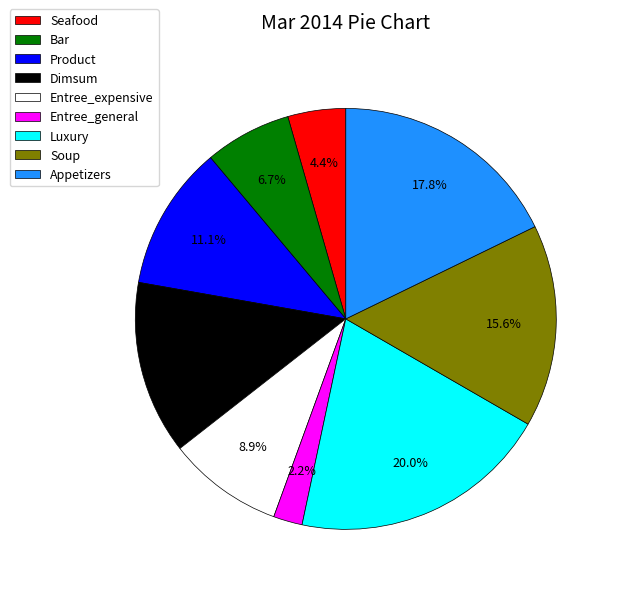

Which category has the smallest portion of the pie?

Entree_general